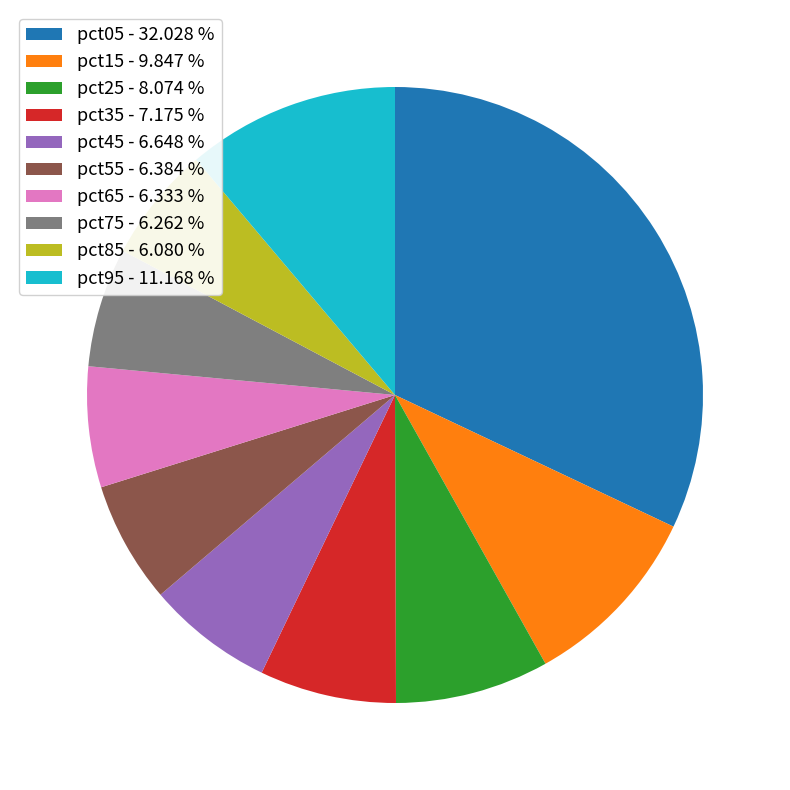

Is it true that pct85 is 6% of the pie?

True